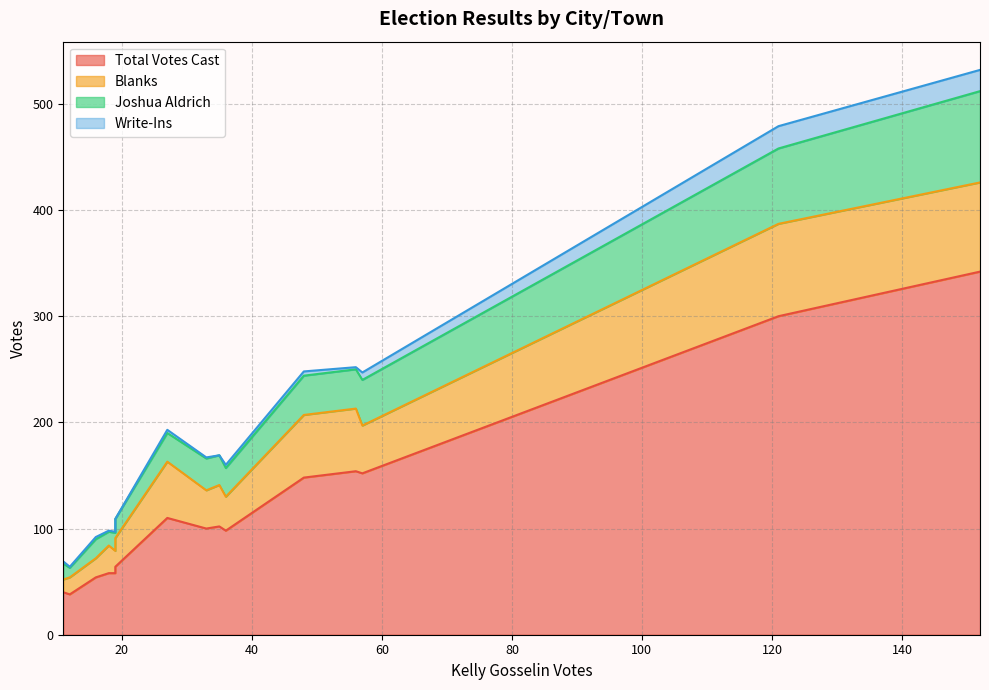

In Blanks, how many points are lower than both neighbors (excluding endpoints)?

4